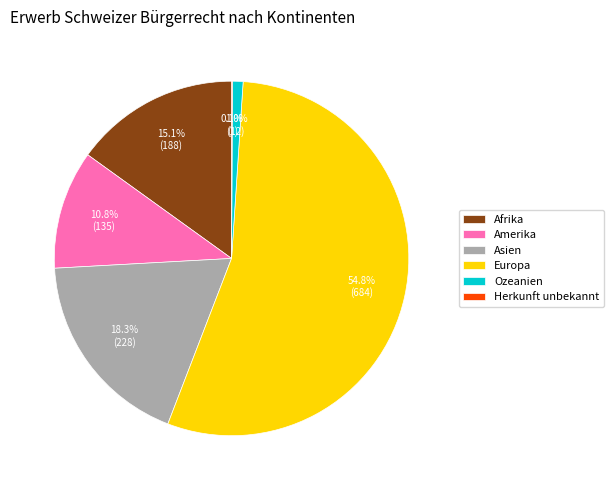

Does Afrika account for over 50% of the chart?

No